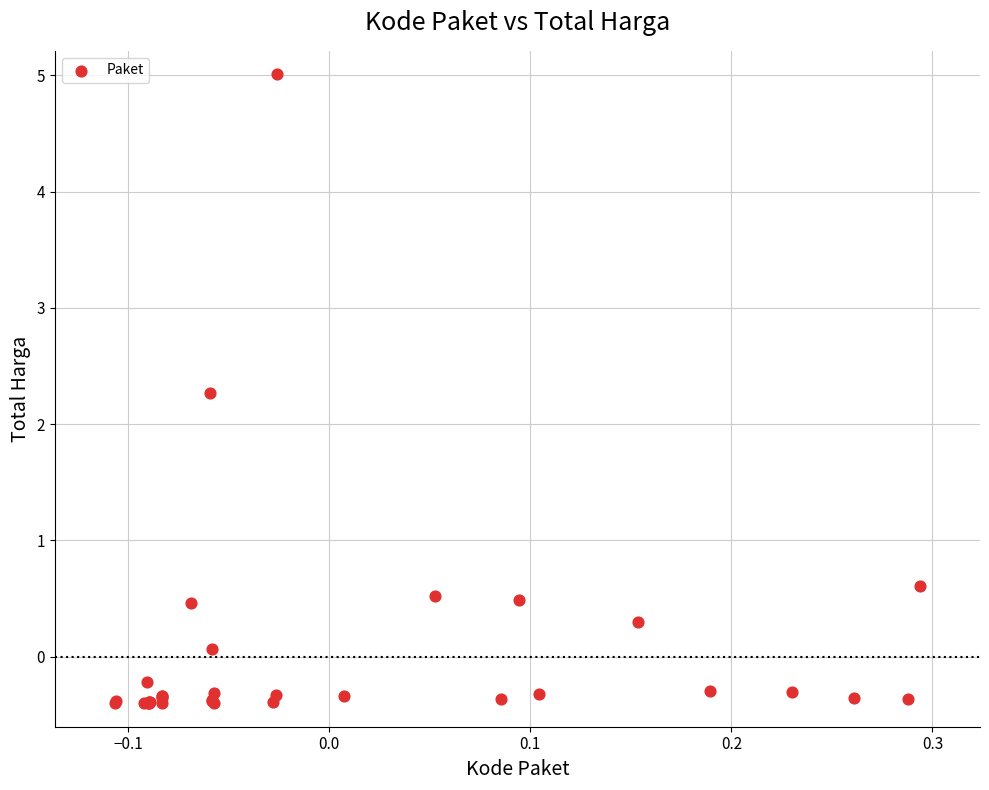

What Y value in the scatter plot is closest to 2?

2.3